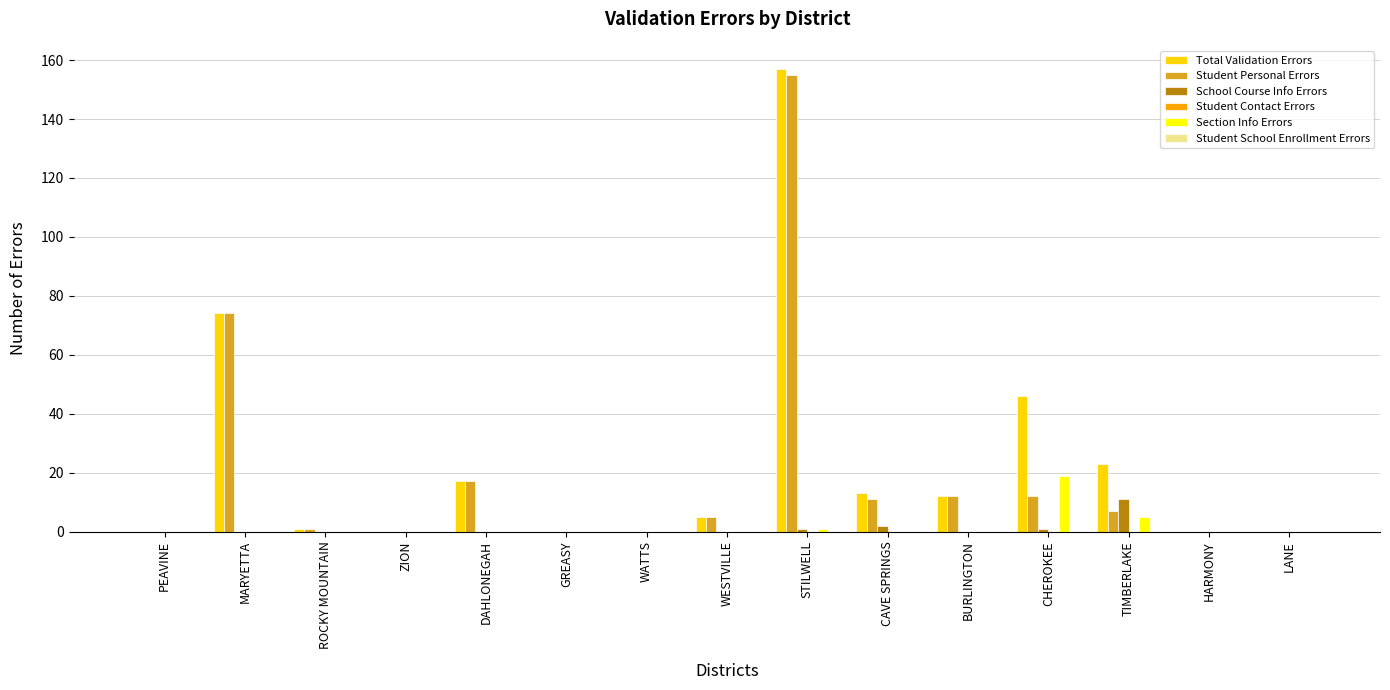

Where is Student Personal Errors nearest to the value 77?

MARYETTA